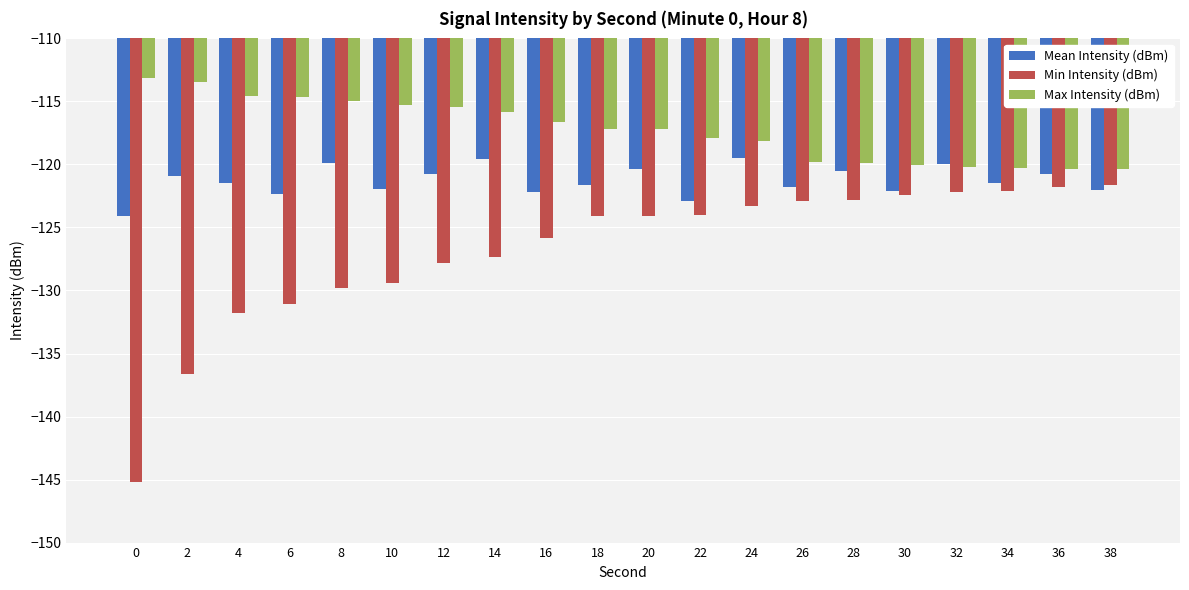

What is the lowest value of the Mean Intensity (dBm) series?

-124.1